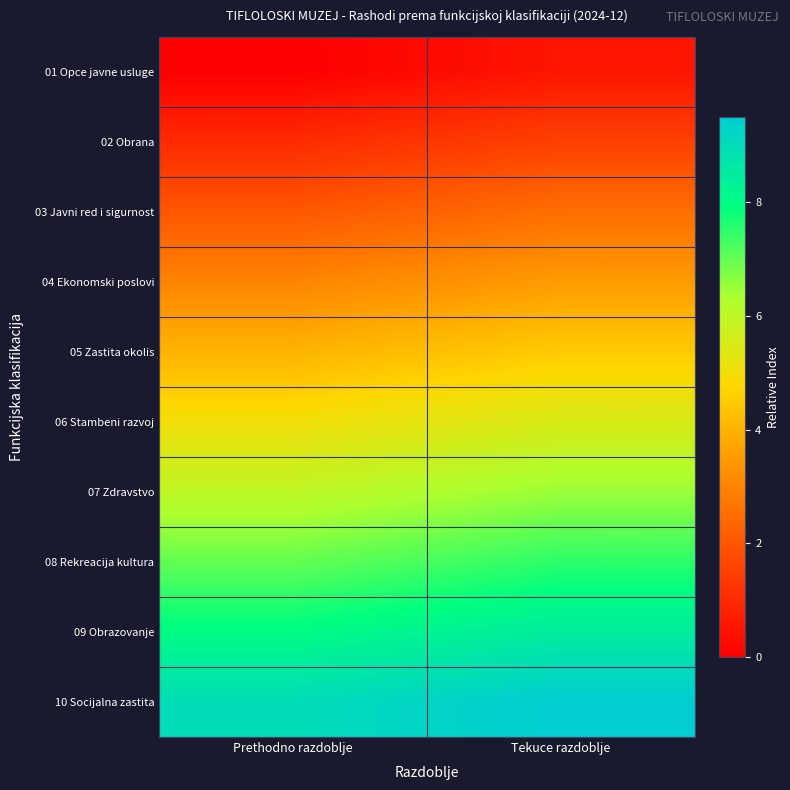

Between Prethodno razdoblje and Tekuce razdoblje, which is larger?

Tekuce razdoblje